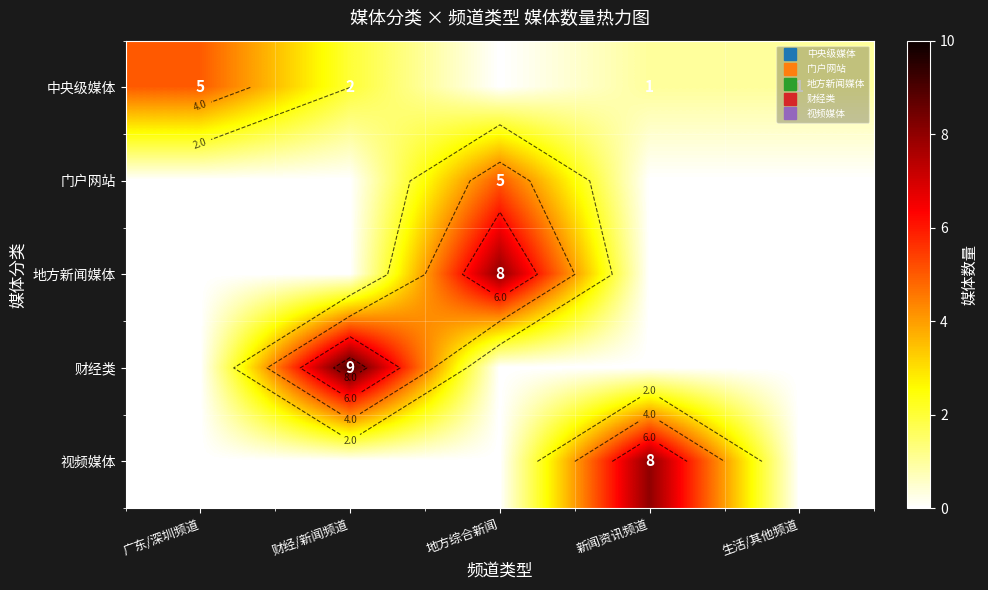

The value of 地方新闻媒体 at 财经/新闻频道 is 3. True or false?

False